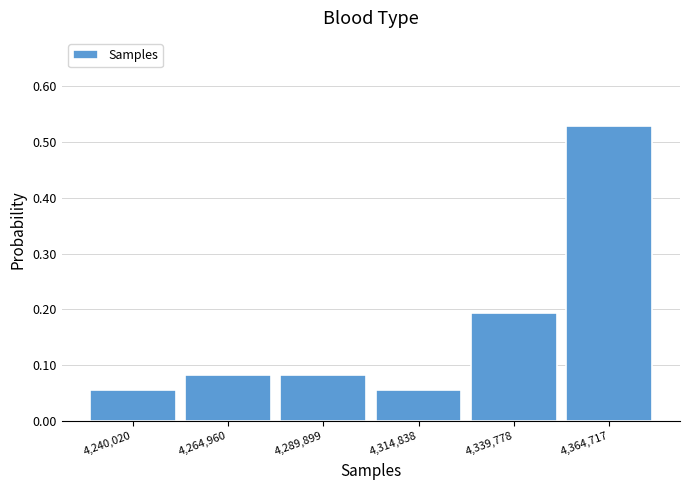

Reading left to right, list every bar in this chart as the range it spans on the x-axis followed by its height. Neither the bar edges nor the heights are printed on the chart, so give them approximately, as read against the axes.

4230000 to 4250000: 0.06
4250000 to 4275000: 0.08
4275000 to 4300000: 0.08
4300000 to 4325000: 0.06
4325000 to 4350000: 0.19
4350000 to 4375000: 0.53